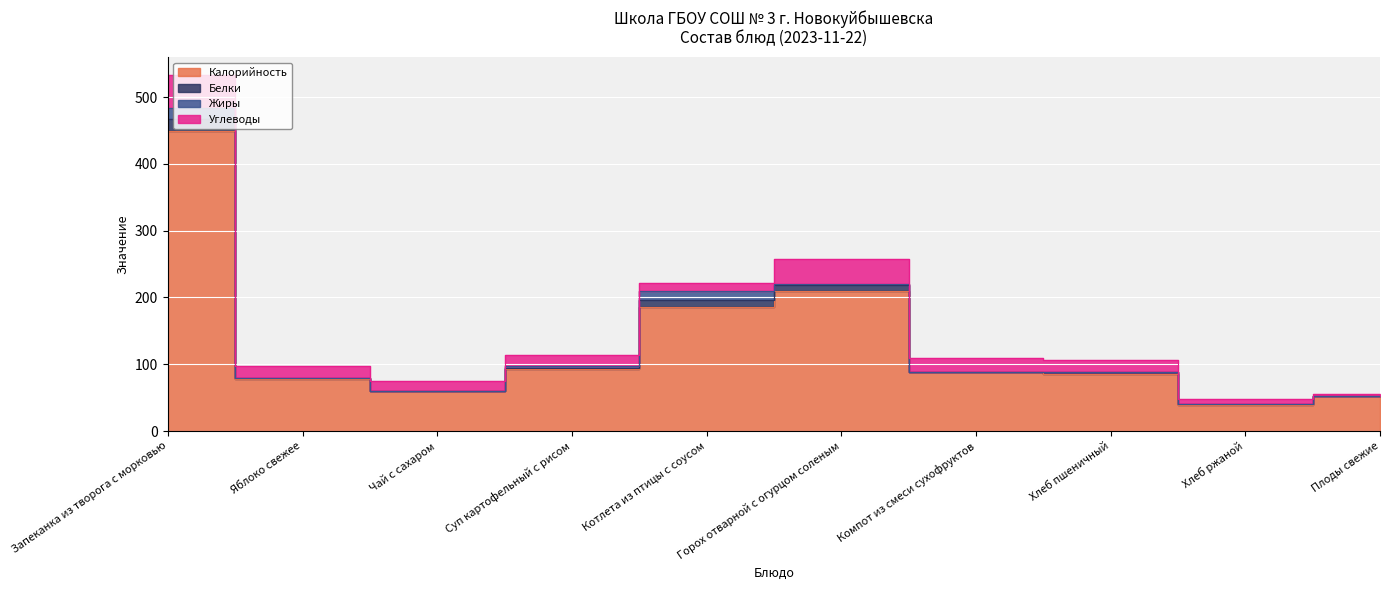

What is the sum of all Белки values?

45